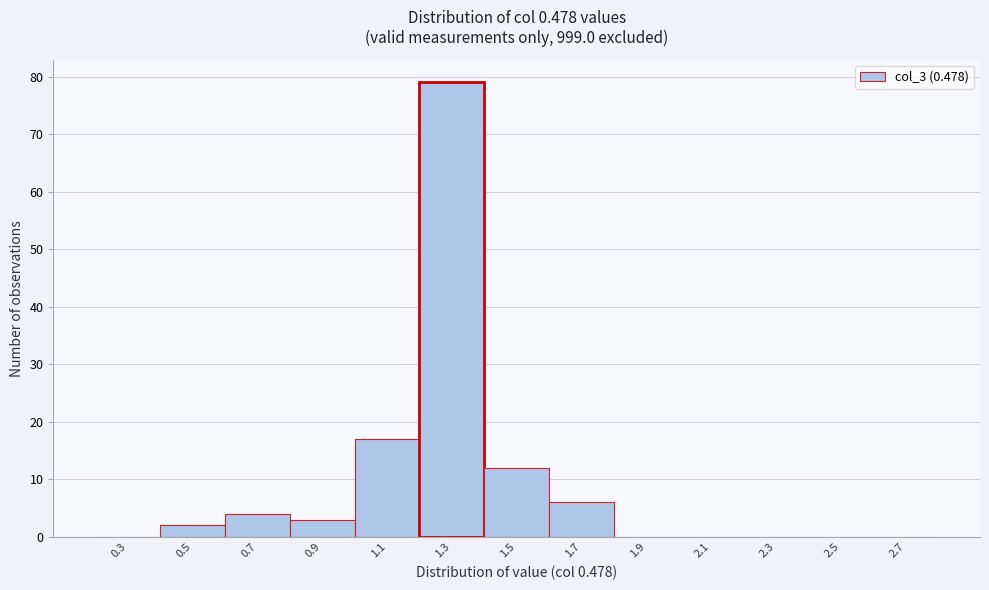

Reading left to right, list all the values displayed in this chart.

0.3=0	0.5=2	0.7=4	0.9=3	1.1=17	1.3=79	1.5=12	1.7=6	1.9=0	2.1=0	2.3=0	2.5=0	2.7=0